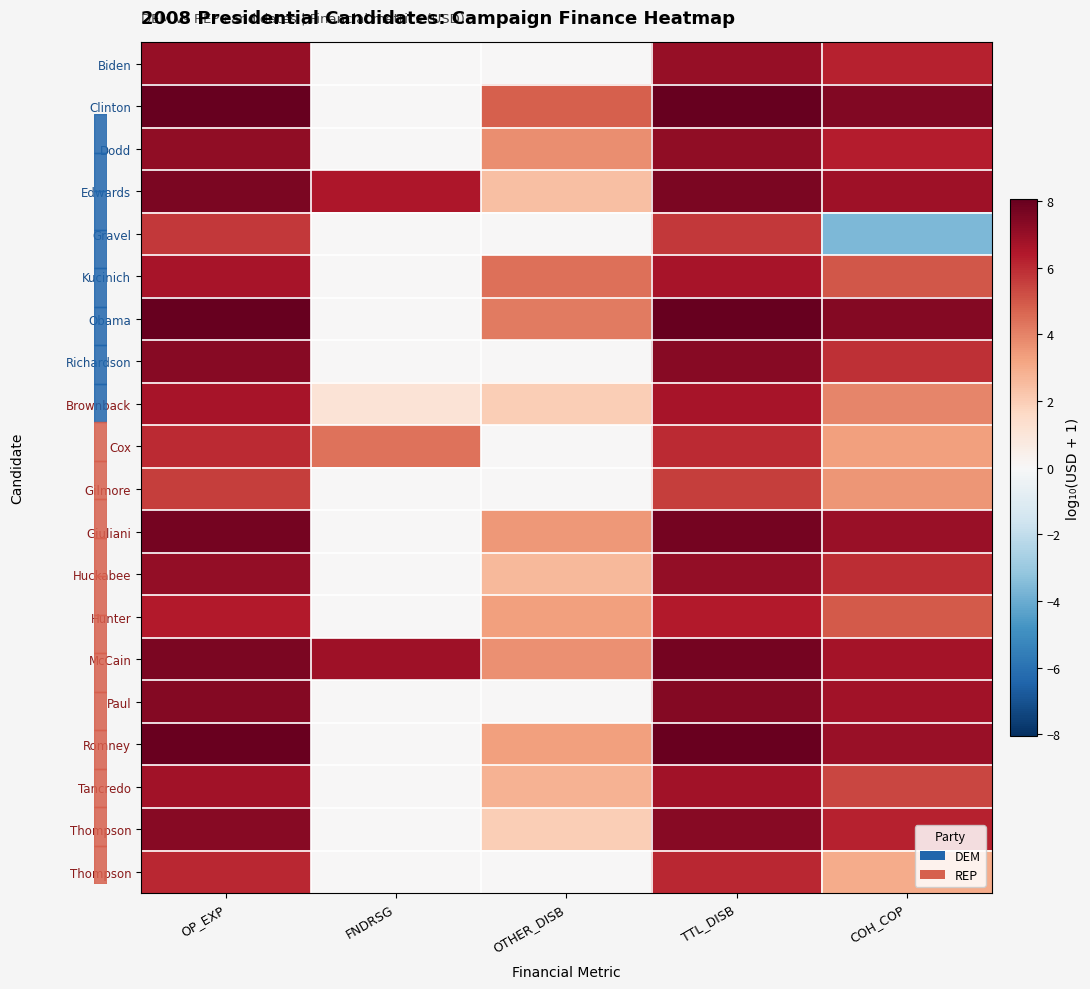

How many distinct data groups are displayed?

20